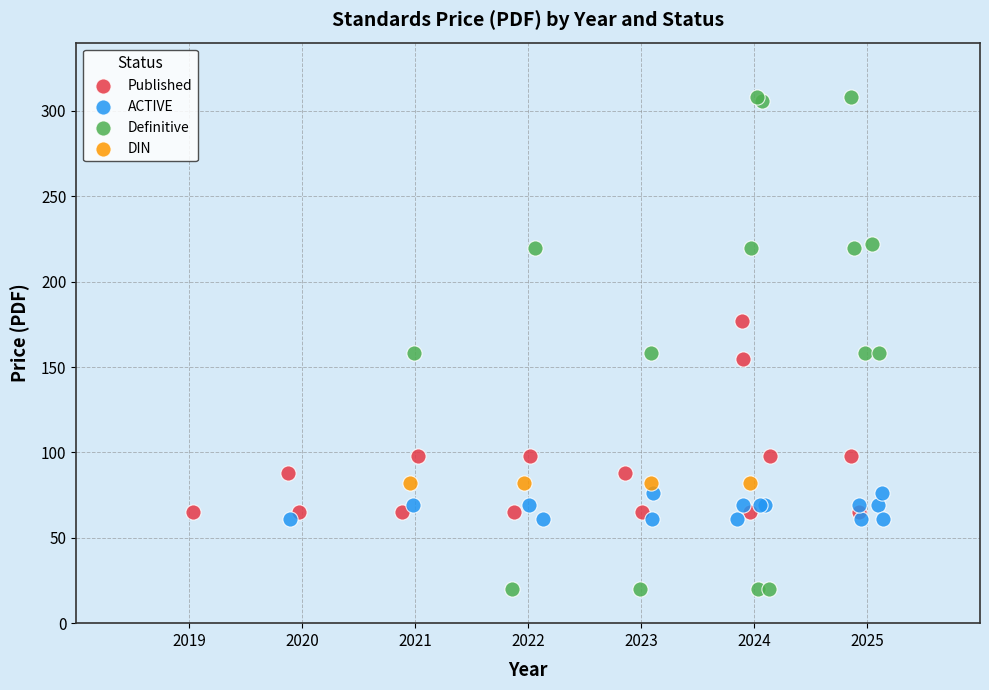

Which series contains the lowest Y value?

Definitive